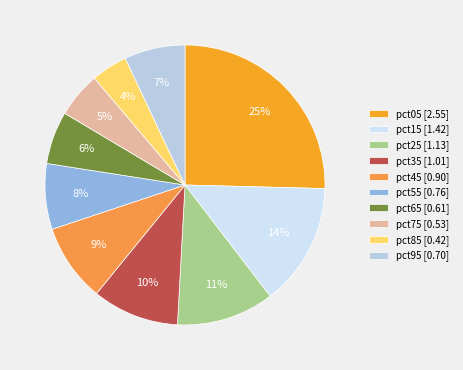

What is the total percentage of pct55 and pct45?

16.6%